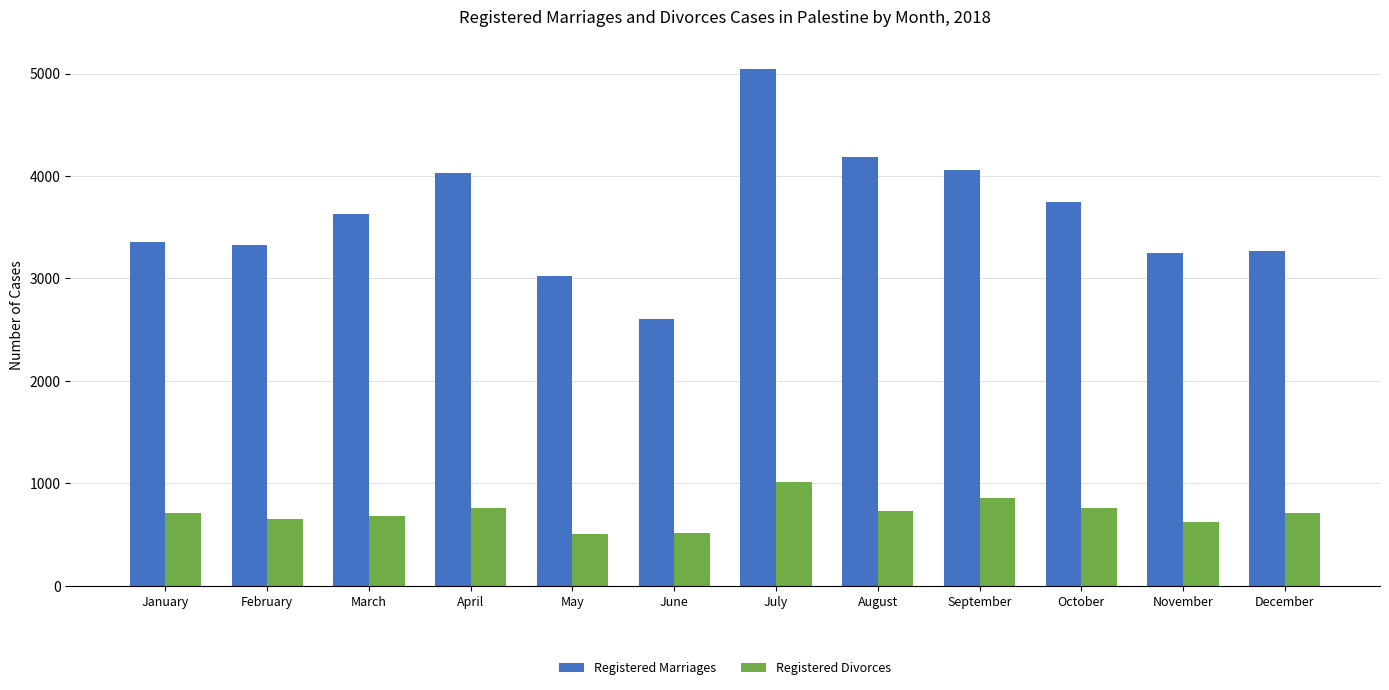

What are all the series names shown in the legend?

Registered Marriages, Registered Divorces